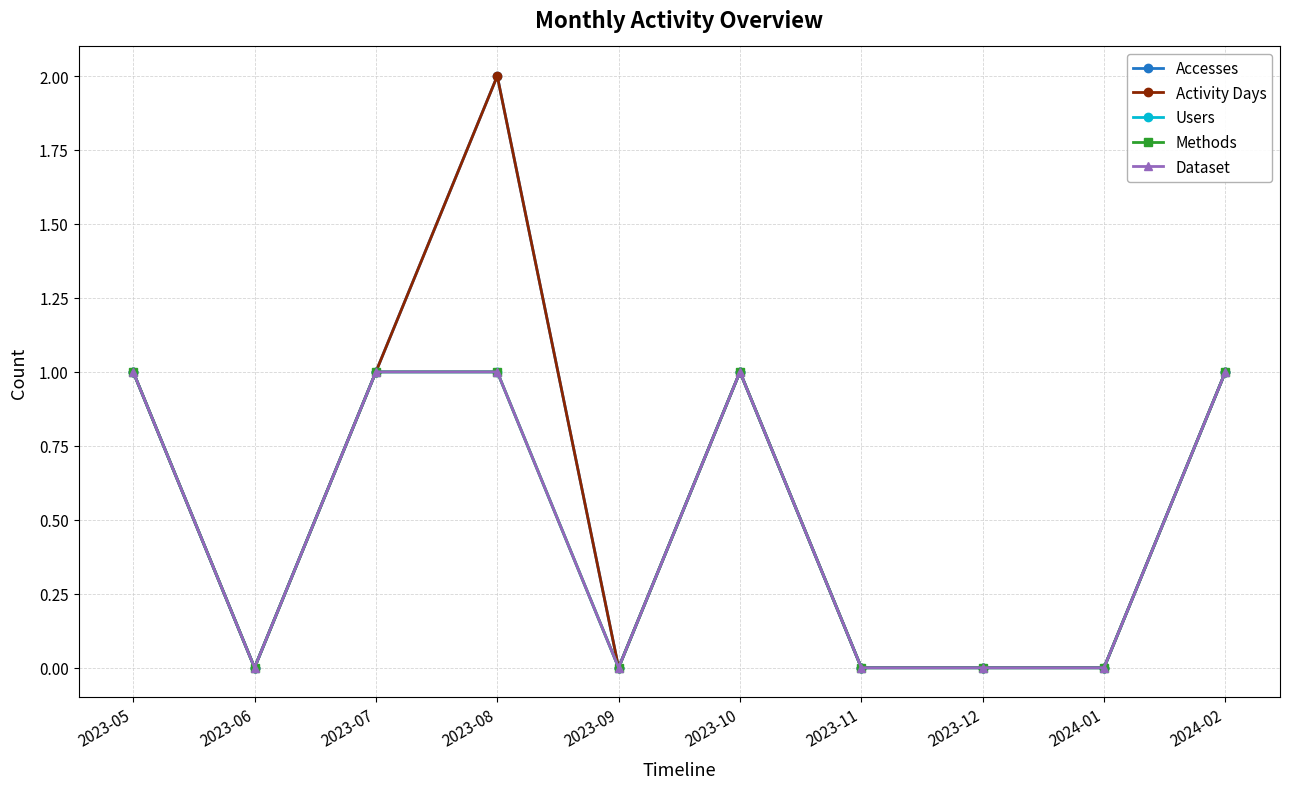

Rank the categories by Activity Days value from lowest to highest.

2023-06, 2023-09, 2023-11, 2023-12, 2024-01, 2023-05, 2023-07, 2023-10, 2024-02, 2023-08